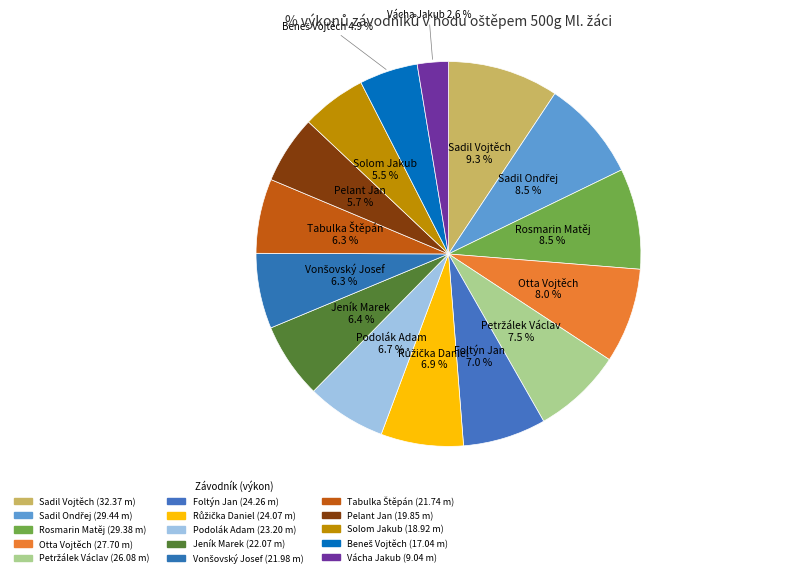

The Otta Vojtěch slice represents 8% of the pie. True or false?

True